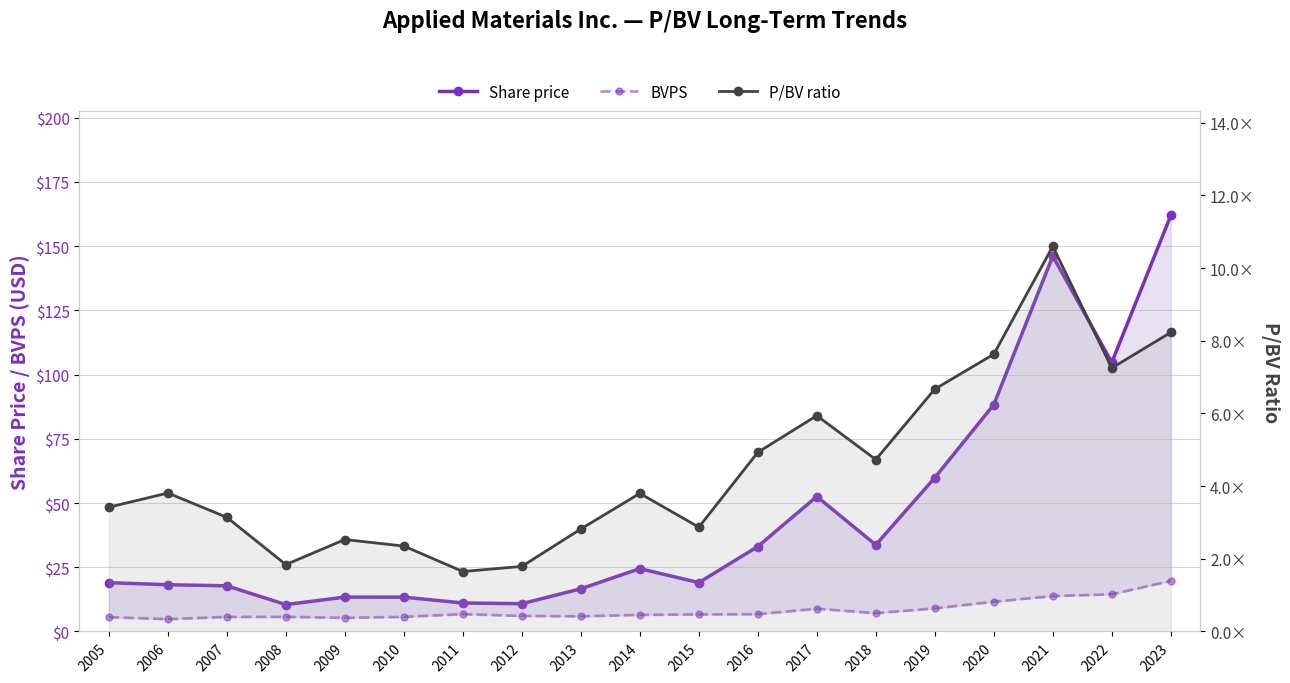

True or false: BVPS and P/BV ratio cross at least once.

False